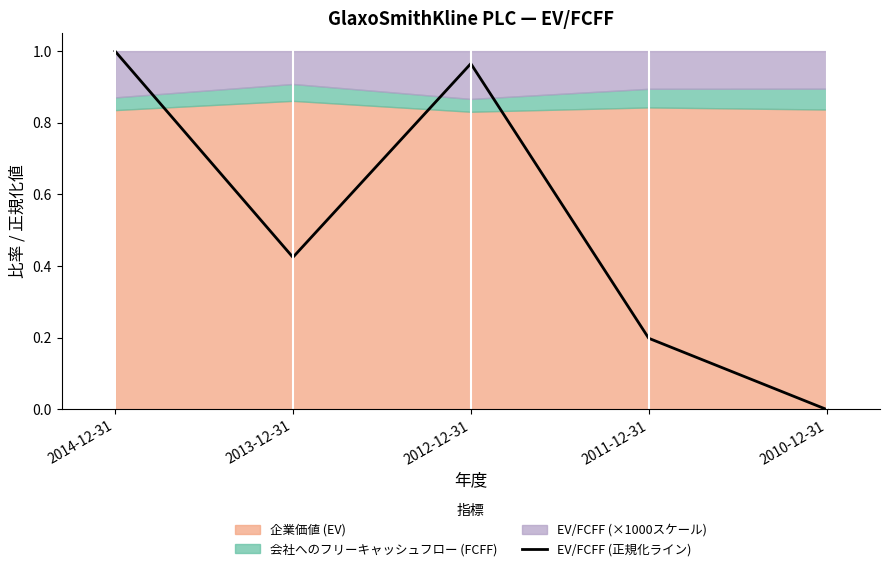

The value at 2012-12-31 is 1.3. True or false?

False